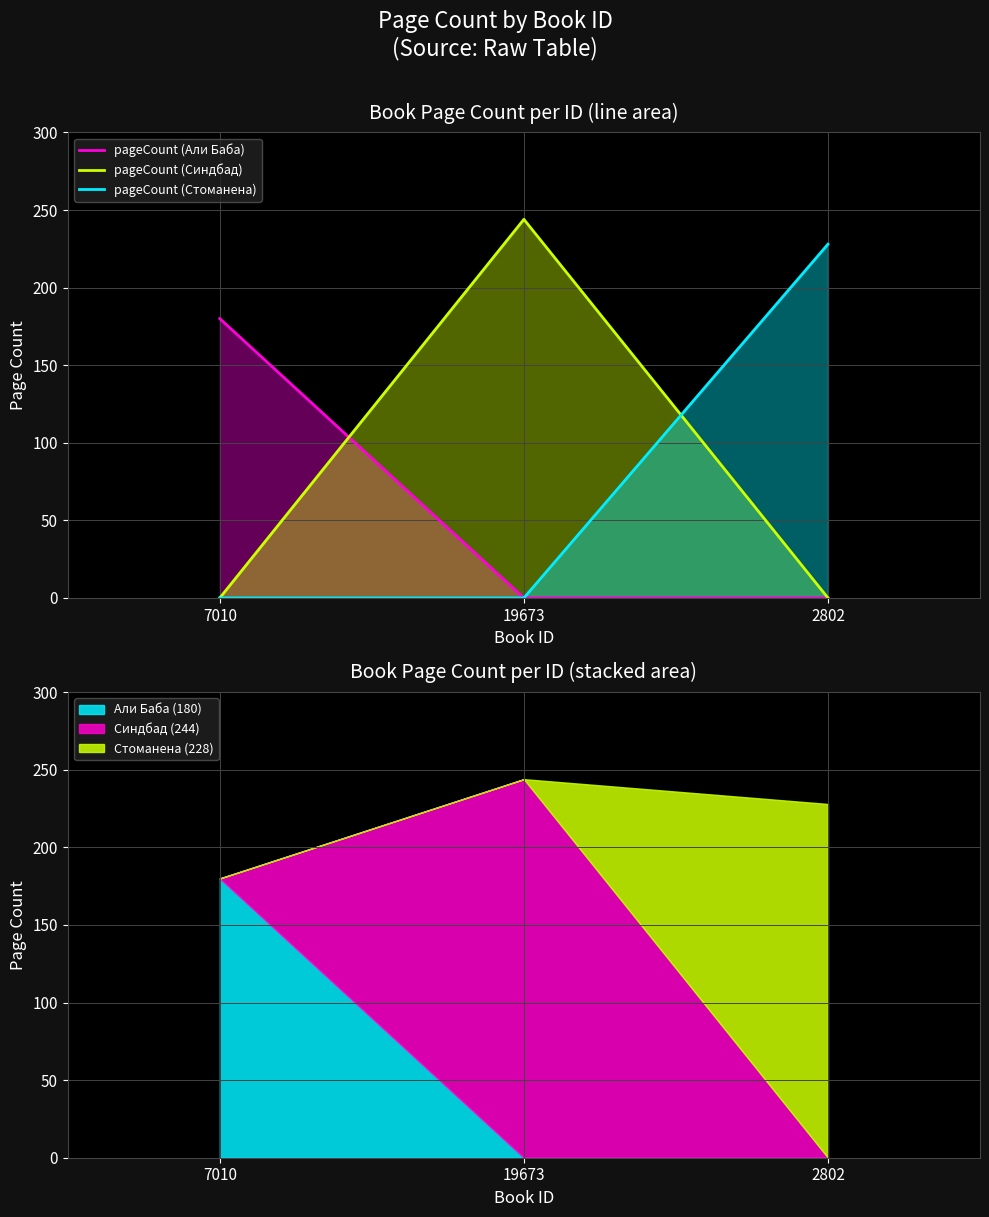

What is the label of the 2nd point from the right?

19673